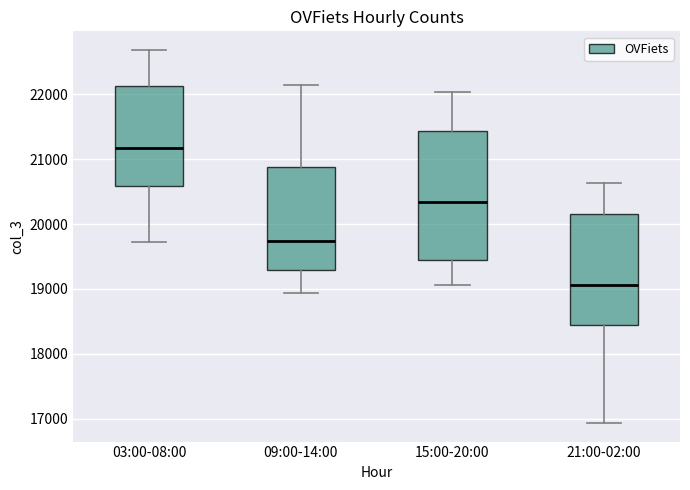

Reading left to right, read every box against the y-axis: the position of its median line, the range the box covers, and the ends of its whiskers. The values are not printed on the chart, so give them approximately, as read against the axis.

03:00-08:00: median 21200, box 20600 to 22100, whiskers 19700 to 22700
09:00-14:00: median 19700, box 19300 to 20900, whiskers 18900 to 22100
15:00-20:00: median 20300, box 19500 to 21400, whiskers 19100 to 22000
21:00-02:00: median 19100, box 18400 to 20200, whiskers 16900 to 20600